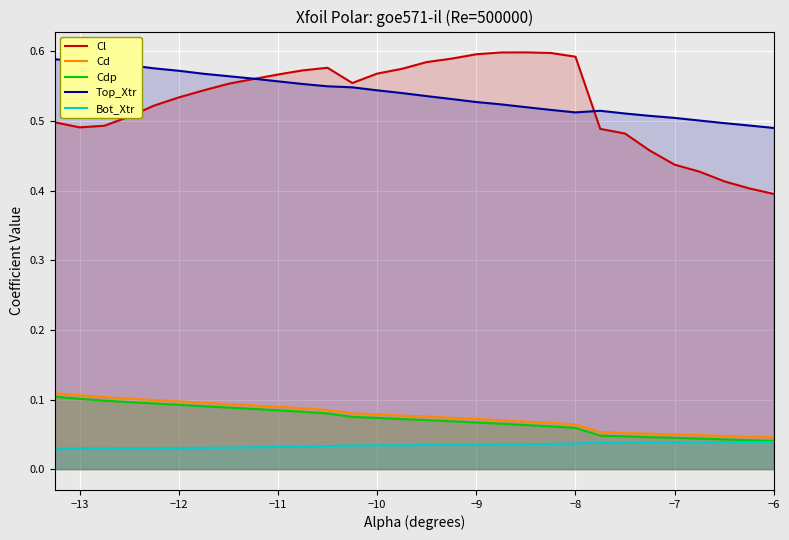

Reading left to right, what are all the values shown in this chart?

Cl: 0.5	0.5	0.5	0.5	0.5	0.5	0.5	0.6	0.6	0.6	0.6	0.6	0.6	0.6	0.6	0.6	0.6	0.6	0.6	0.6	0.6	0.6	0.5	0.5	0.5	0.4	0.4	0.4	0.4	0.4
Cd: 0.1	0.1	0.1	0.1	0.1	0.1	0.1	0.1	0.1	0.1	0.1	0.1	0.1	0.1	0.1	0.1	0.1	0.1	0.1	0.1	0.1	0.1	0.1	0.1	0.1	0.0	0.0	0.0	0.0	0.0
Cdp: 0.1	0.1	0.1	0.1	0.1	0.1	0.1	0.1	0.1	0.1	0.1	0.1	0.1	0.1	0.1	0.1	0.1	0.1	0.1	0.1	0.1	0.1	0.0	0.0	0.0	0.0	0.0	0.0	0.0	0.0
Top_Xtr: 0.6	0.6	0.6	0.6	0.6	0.6	0.6	0.6	0.6	0.6	0.6	0.6	0.5	0.5	0.5	0.5	0.5	0.5	0.5	0.5	0.5	0.5	0.5	0.5	0.5	0.5	0.5	0.5	0.5	0.5
Bot_Xtr: 0.0	0.0	0.0	0.0	0.0	0.0	0.0	0.0	0.0	0.0	0.0	0.0	0.0	0.0	0.0	0.0	0.0	0.0	0.0	0.0	0.0	0.0	0.0	0.0	0.0	0.0	0.0	0.0	0.0	0.0